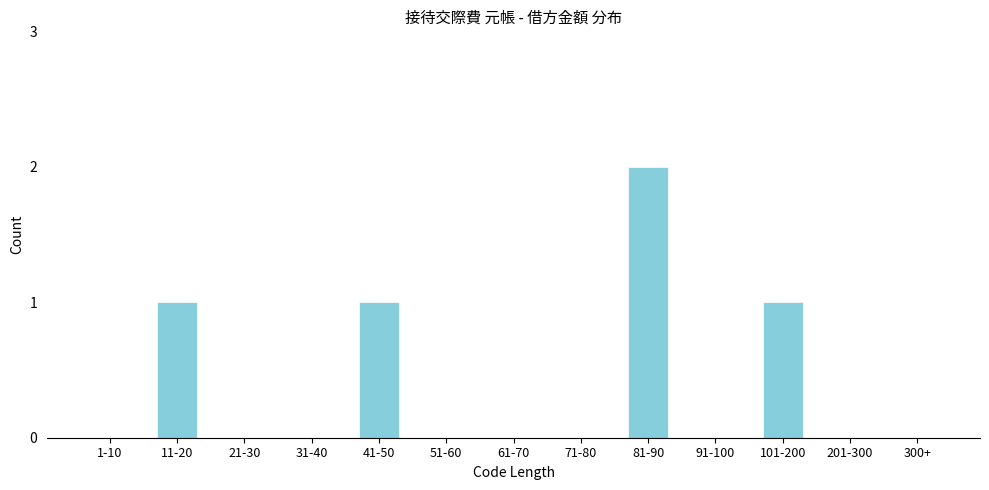

Reading left to right, transcribe all the data shown in this chart.

1-10=0	11-20=1	21-30=0	31-40=0	41-50=1	51-60=0	61-70=0	71-80=0	81-90=2	91-100=0	101-200=1	201-300=0	300+=0